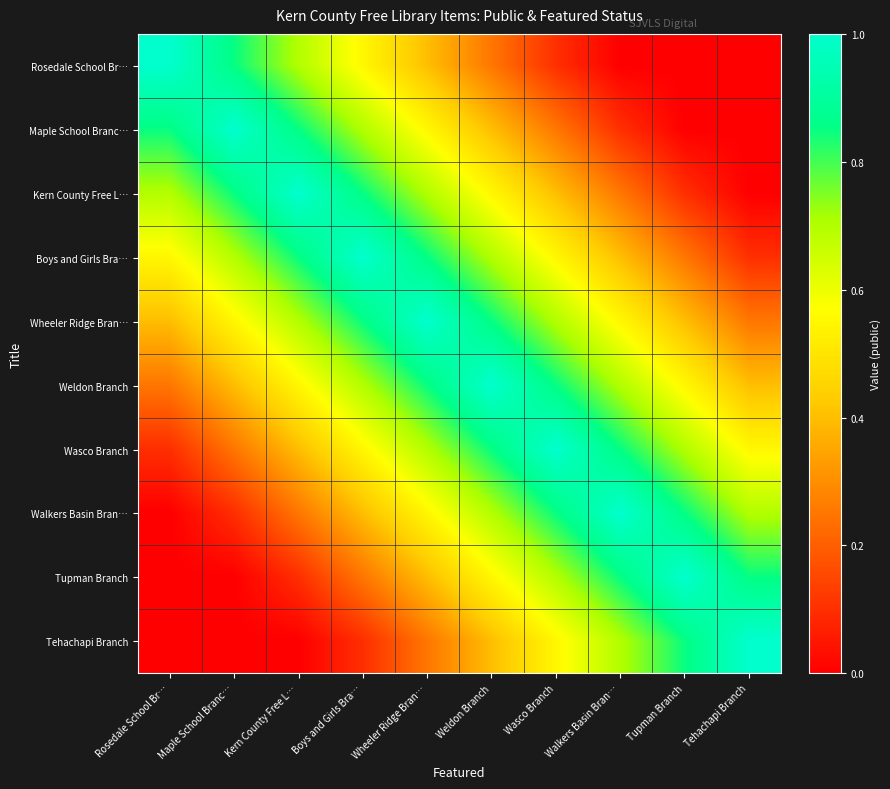

Reading left to right, extract all data points from this chart.

Rosedale School Br…: Rosedale School Br…=1.0	Maple School Branc…=0.8	Kern County Free L…=0.7	Boys and Girls Bra…=0.6	Wheeler Ridge Bran…=0.4	Weldon Branch=0.2	Wasco Branch=0.1	Walkers Basin Bran…=0.0	Tupman Branch=0.0	Tehachapi Branch=0.0
Maple School Branc…: Rosedale School Br…=0.8	Maple School Branc…=1.0	Kern County Free L…=0.8	Boys and Girls Bra…=0.7	Wheeler Ridge Bran…=0.6	Weldon Branch=0.4	Wasco Branch=0.2	Walkers Basin Bran…=0.1	Tupman Branch=0.0	Tehachapi Branch=0.0
Kern County Free L…: Rosedale School Br…=0.7	Maple School Branc…=0.8	Kern County Free L…=1.0	Boys and Girls Bra…=0.8	Wheeler Ridge Bran…=0.7	Weldon Branch=0.6	Wasco Branch=0.4	Walkers Basin Bran…=0.2	Tupman Branch=0.1	Tehachapi Branch=0.0
Boys and Girls Bra…: Rosedale School Br…=0.6	Maple School Branc…=0.7	Kern County Free L…=0.8	Boys and Girls Bra…=1.0	Wheeler Ridge Bran…=0.8	Weldon Branch=0.7	Wasco Branch=0.6	Walkers Basin Bran…=0.4	Tupman Branch=0.2	Tehachapi Branch=0.1
Wheeler Ridge Bran…: Rosedale School Br…=0.4	Maple School Branc…=0.6	Kern County Free L…=0.7	Boys and Girls Bra…=0.8	Wheeler Ridge Bran…=1.0	Weldon Branch=0.8	Wasco Branch=0.7	Walkers Basin Bran…=0.6	Tupman Branch=0.4	Tehachapi Branch=0.2
Weldon Branch: Rosedale School Br…=0.2	Maple School Branc…=0.4	Kern County Free L…=0.6	Boys and Girls Bra…=0.7	Wheeler Ridge Bran…=0.8	Weldon Branch=1.0	Wasco Branch=0.8	Walkers Basin Bran…=0.7	Tupman Branch=0.6	Tehachapi Branch=0.4
Wasco Branch: Rosedale School Br…=0.1	Maple School Branc…=0.2	Kern County Free L…=0.4	Boys and Girls Bra…=0.6	Wheeler Ridge Bran…=0.7	Weldon Branch=0.8	Wasco Branch=1.0	Walkers Basin Bran…=0.8	Tupman Branch=0.7	Tehachapi Branch=0.6
Walkers Basin Bran…: Rosedale School Br…=0.0	Maple School Branc…=0.1	Kern County Free L…=0.2	Boys and Girls Bra…=0.4	Wheeler Ridge Bran…=0.6	Weldon Branch=0.7	Wasco Branch=0.8	Walkers Basin Bran…=1.0	Tupman Branch=0.8	Tehachapi Branch=0.7
Tupman Branch: Rosedale School Br…=0.0	Maple School Branc…=0.0	Kern County Free L…=0.1	Boys and Girls Bra…=0.2	Wheeler Ridge Bran…=0.4	Weldon Branch=0.6	Wasco Branch=0.7	Walkers Basin Bran…=0.8	Tupman Branch=1.0	Tehachapi Branch=0.8
Tehachapi Branch: Rosedale School Br…=0.0	Maple School Branc…=0.0	Kern County Free L…=0.0	Boys and Girls Bra…=0.1	Wheeler Ridge Bran…=0.2	Weldon Branch=0.4	Wasco Branch=0.6	Walkers Basin Bran…=0.7	Tupman Branch=0.8	Tehachapi Branch=1.0